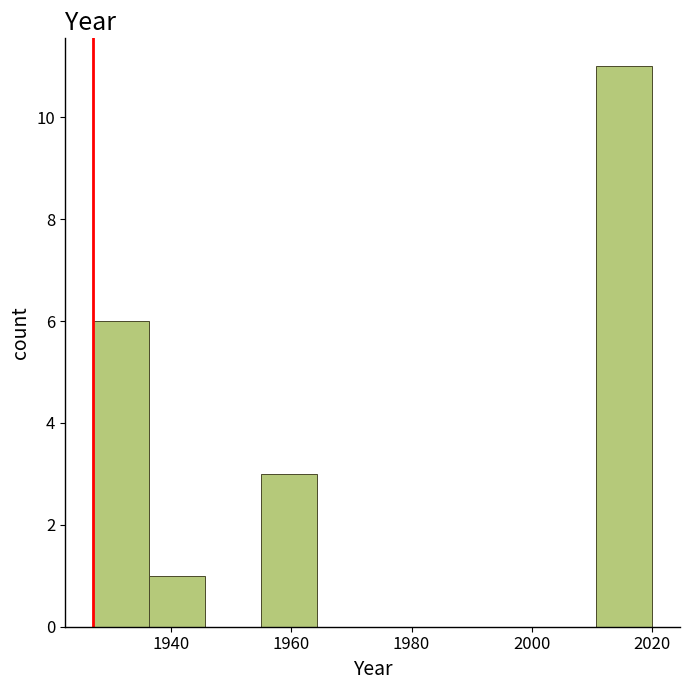

Reading left to right, transcribe this chart: for each bar, give the range it covers on the x-axis and its height. Neither the bar edges nor the heights are printed on the chart, so give them approximately, as read against the axes.

1928 to 1936: 6
1936 to 1946: 1
1946 to 1954: 0
1954 to 1964: 3
1964 to 1974: 0
1974 to 1982: 0
1982 to 1992: 0
1992 to 2002: 0
2002 to 2010: 0
2010 to 2020: 11